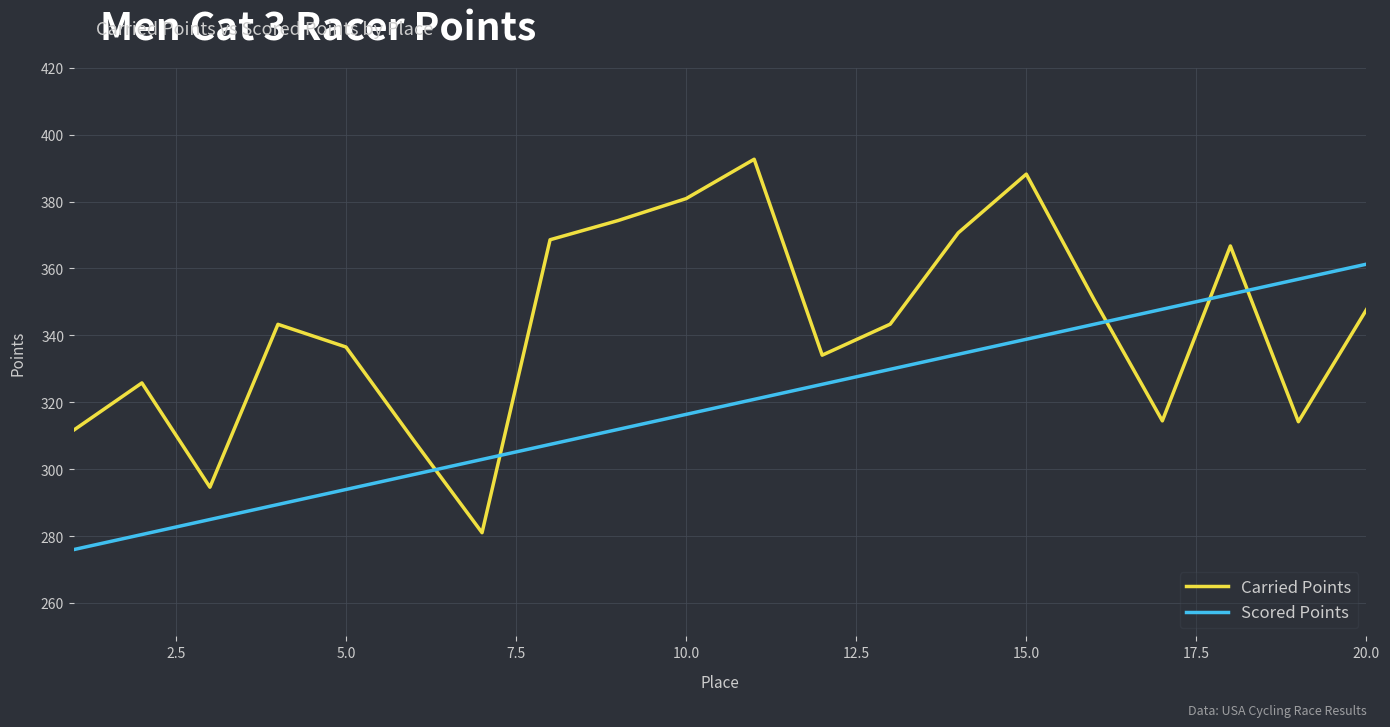

How many times do Scored Points and Carried Points cross each other?

5